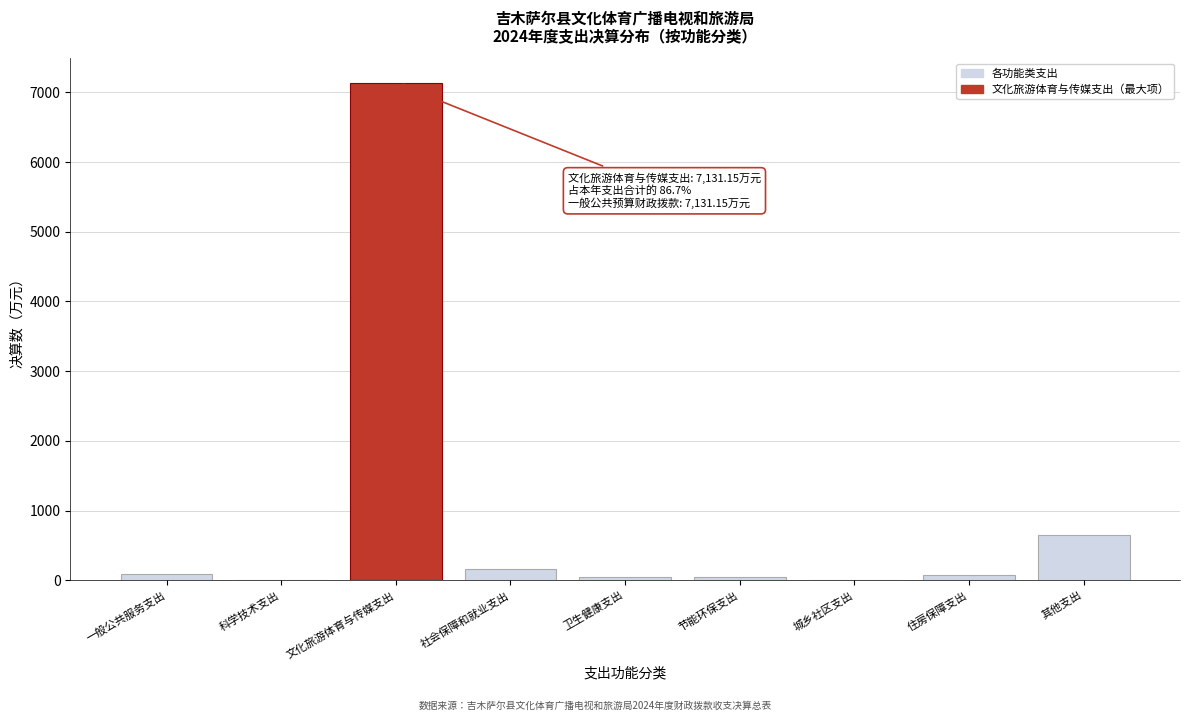

Where is the data nearest to the value 3569?

其他支出